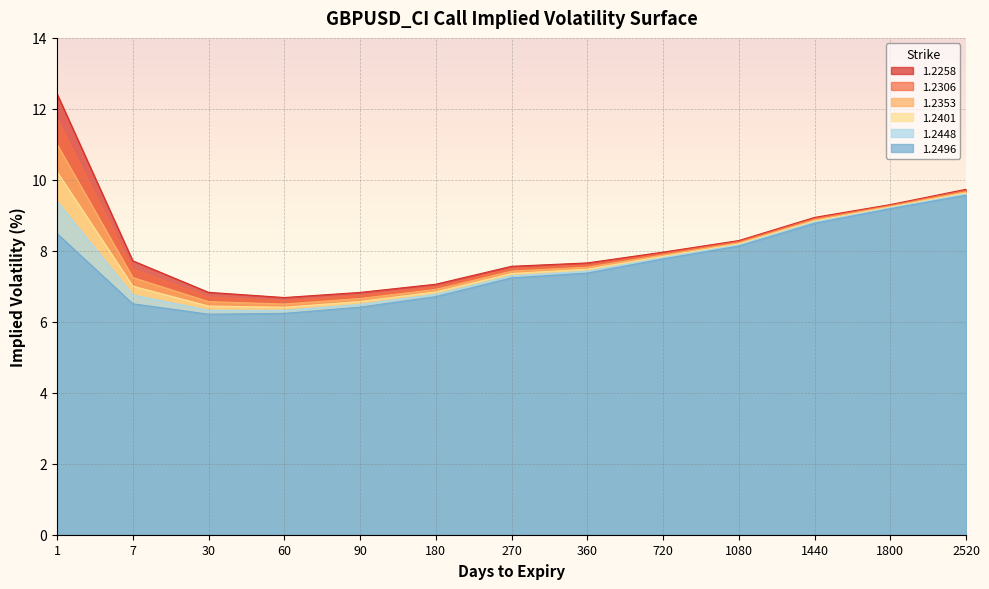

Reading left to right, what are all the values shown in this chart?

1.2258: 12.4	7.7	6.8	6.7	6.8	7.1	7.6	7.7	8.0	8.3	8.9	9.3	9.7
1.2306: 11.7	7.5	6.7	6.6	6.7	7.0	7.5	7.6	7.9	8.3	8.9	9.3	9.7
1.2353: 11.0	7.2	6.6	6.5	6.7	6.9	7.4	7.5	7.9	8.2	8.9	9.3	9.7
1.2401: 10.2	7.0	6.4	6.4	6.6	6.8	7.4	7.5	7.8	8.2	8.8	9.2	9.6
1.2448: 9.4	6.8	6.3	6.3	6.5	6.8	7.3	7.4	7.8	8.2	8.8	9.2	9.6
1.2496: 8.5	6.5	6.2	6.2	6.4	6.7	7.2	7.4	7.8	8.1	8.8	9.2	9.6